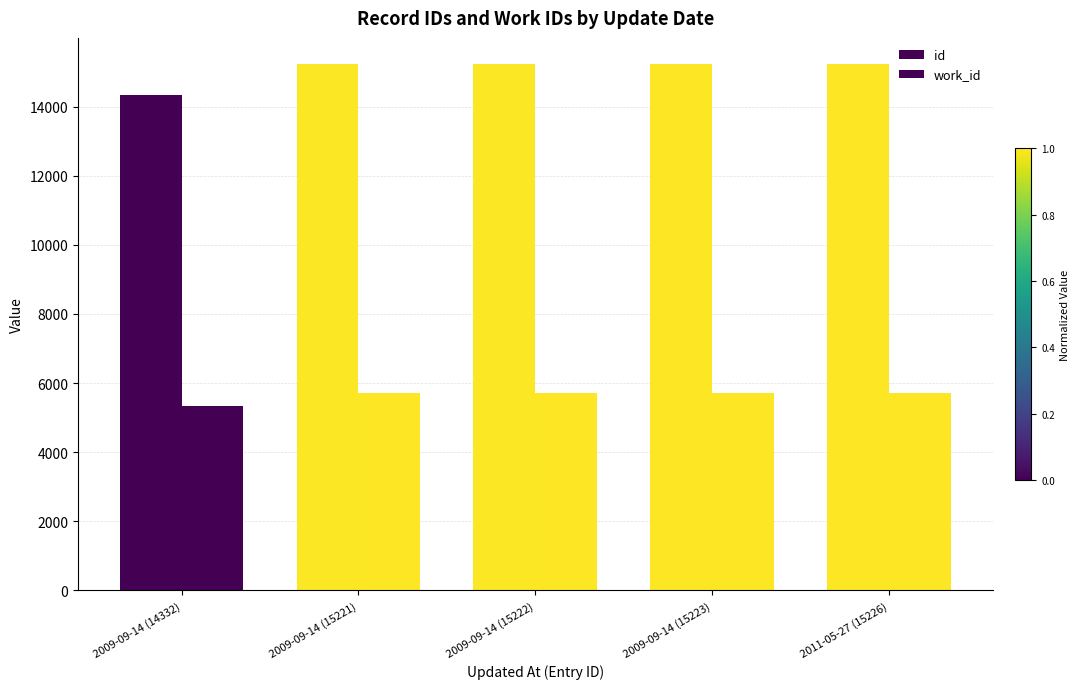

What is the difference between the second highest and minimum values in the work_id series?

375